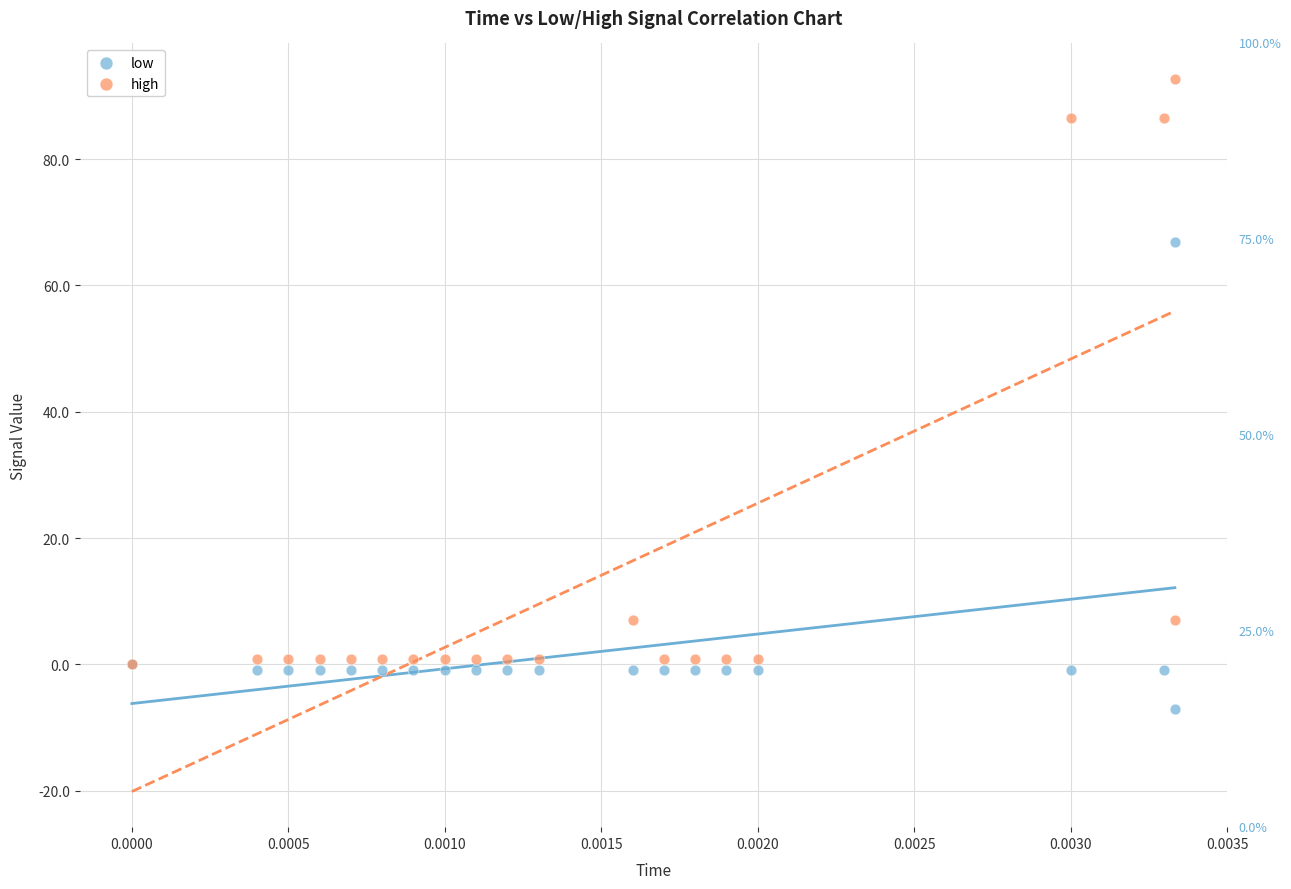

In the high series, what Y value is closest to 46?

7.0